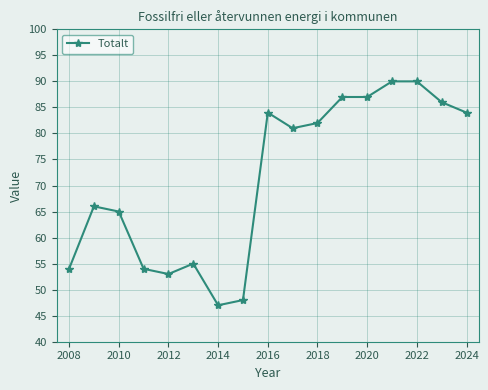

What is the value of the 17th point from the left?

84